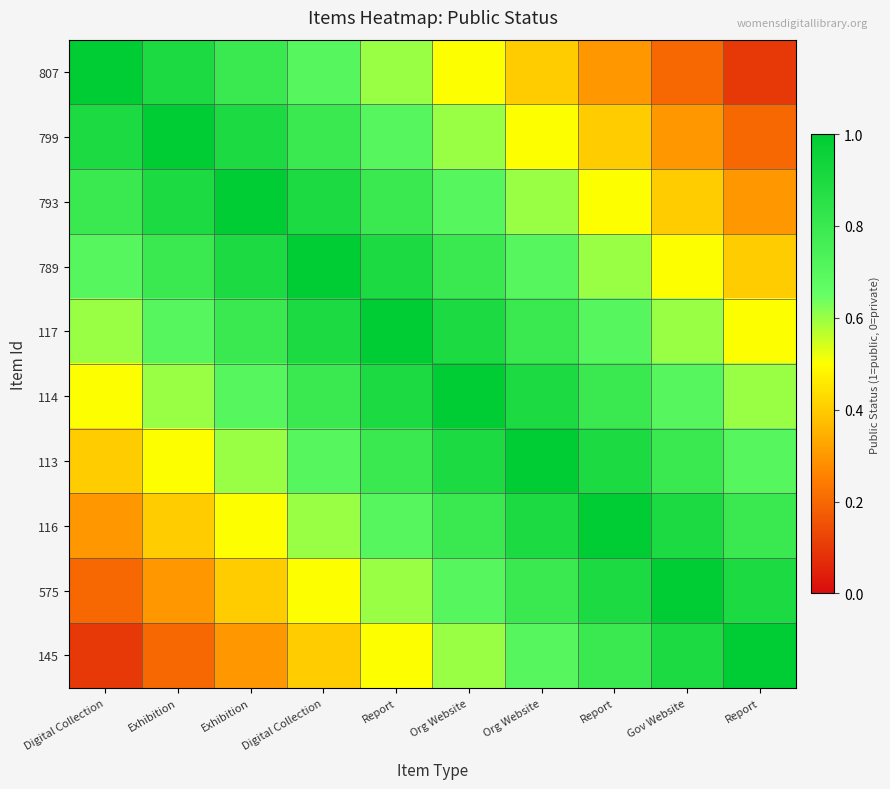

What is the maximum value shown in the chart?

1.0